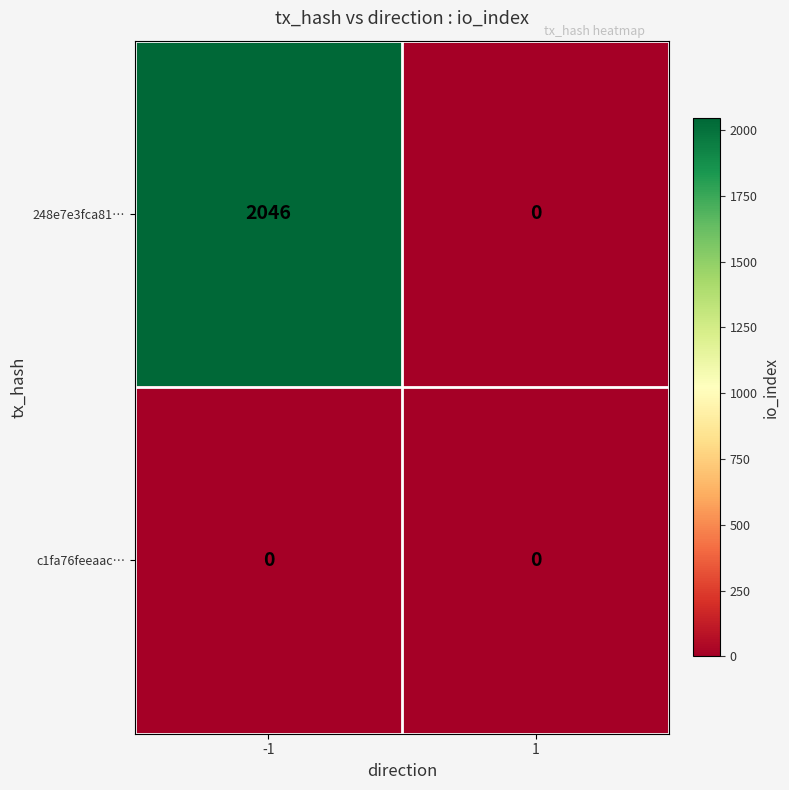

List the series in order of their peak value, lowest first.

c1fa76feeaac…, 248e7e3fca81…